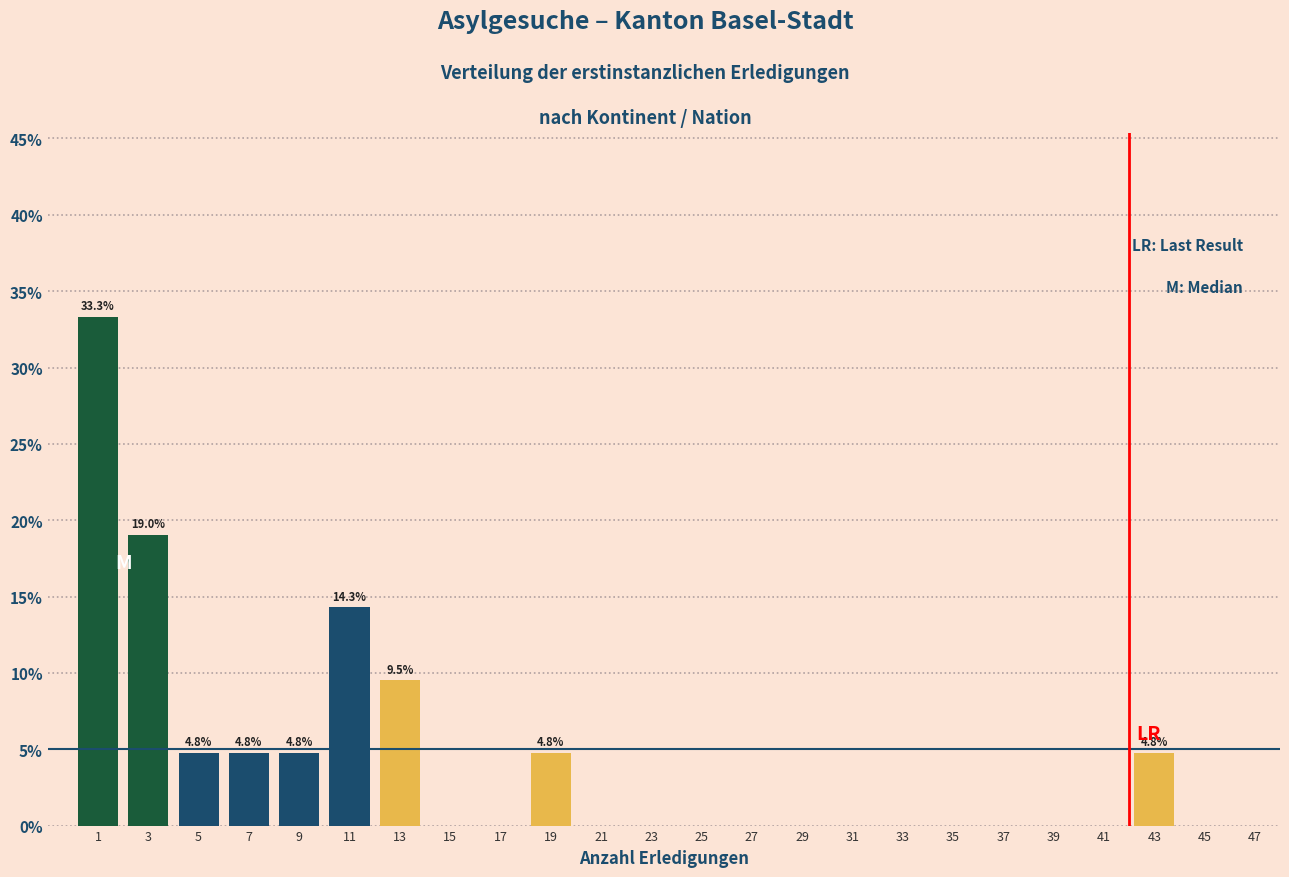

Which range on the x-axis has the tallest bar?

0 to 2